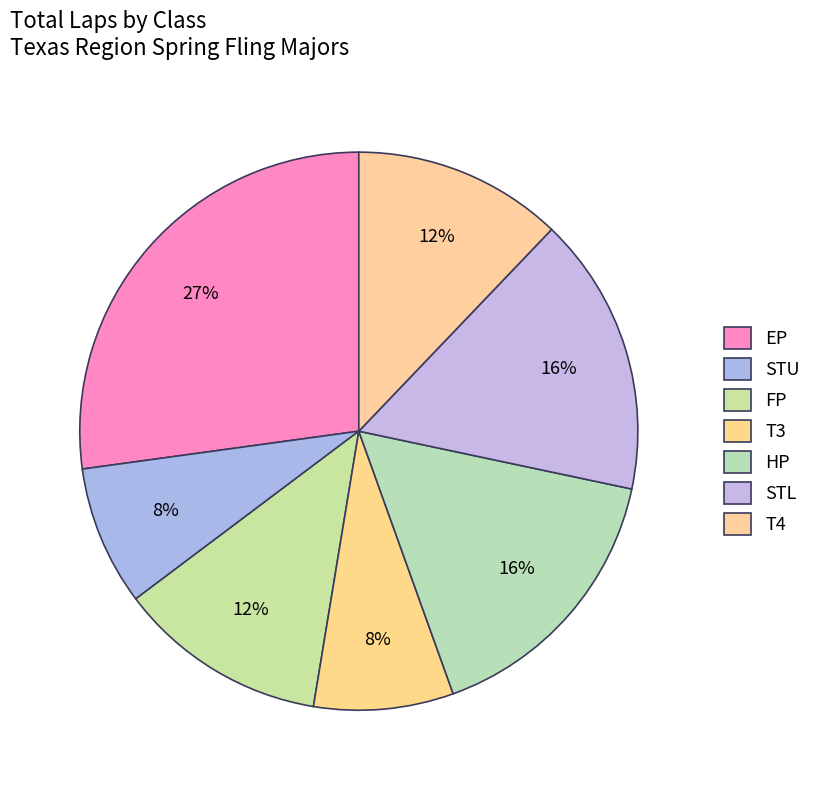

Between STU and HP, which is larger?

HP